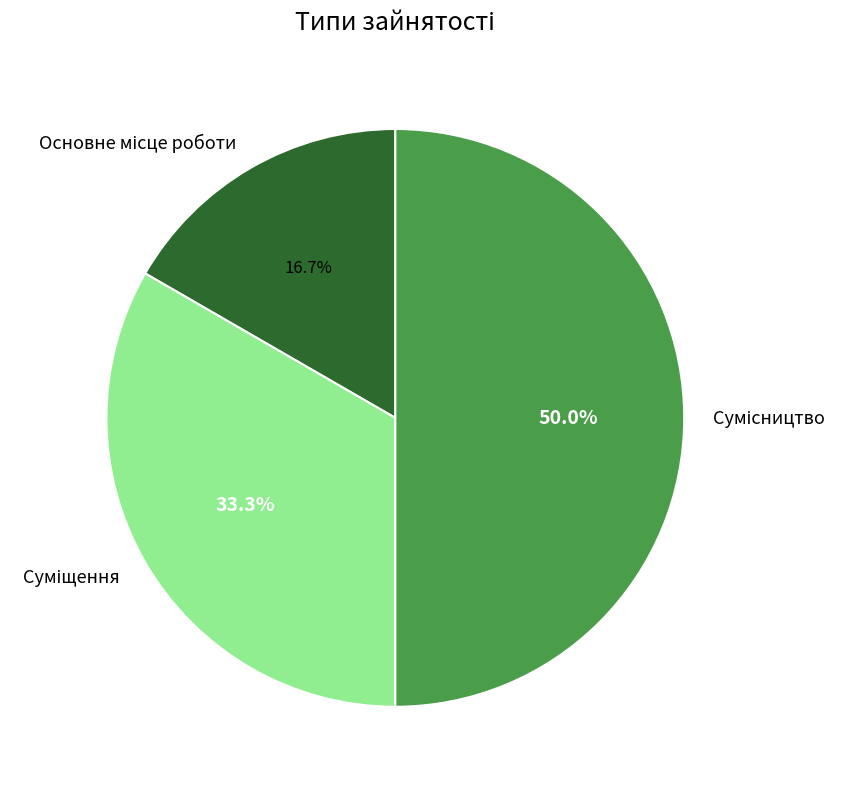

Combined, what portion of the pie is Сумісництво and Суміщення?

83.3%